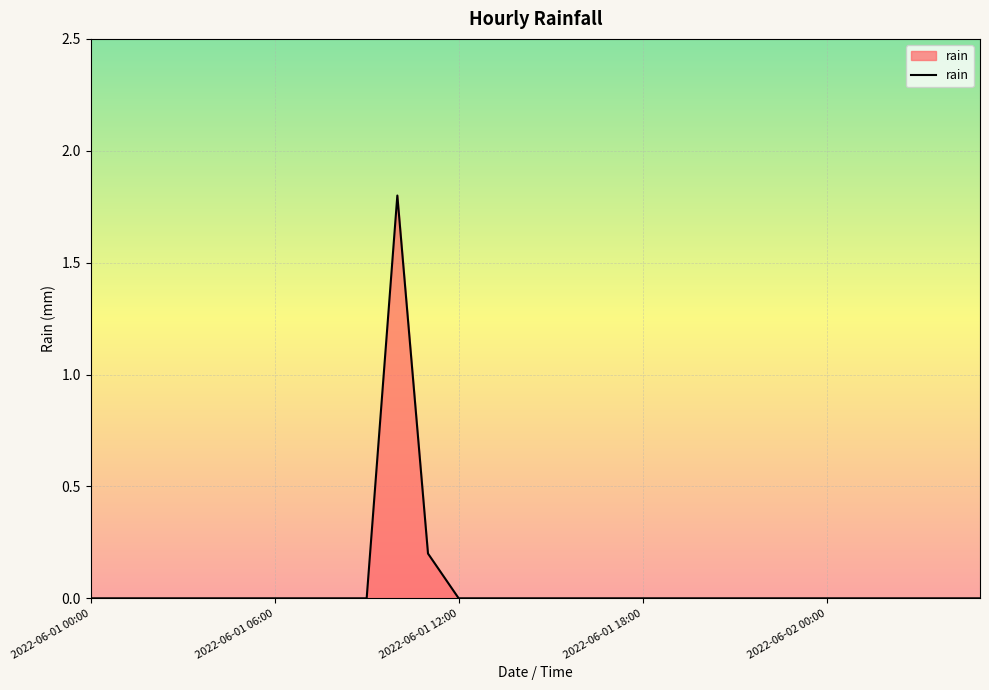

What is the difference between the maximum and minimum values?

1.8